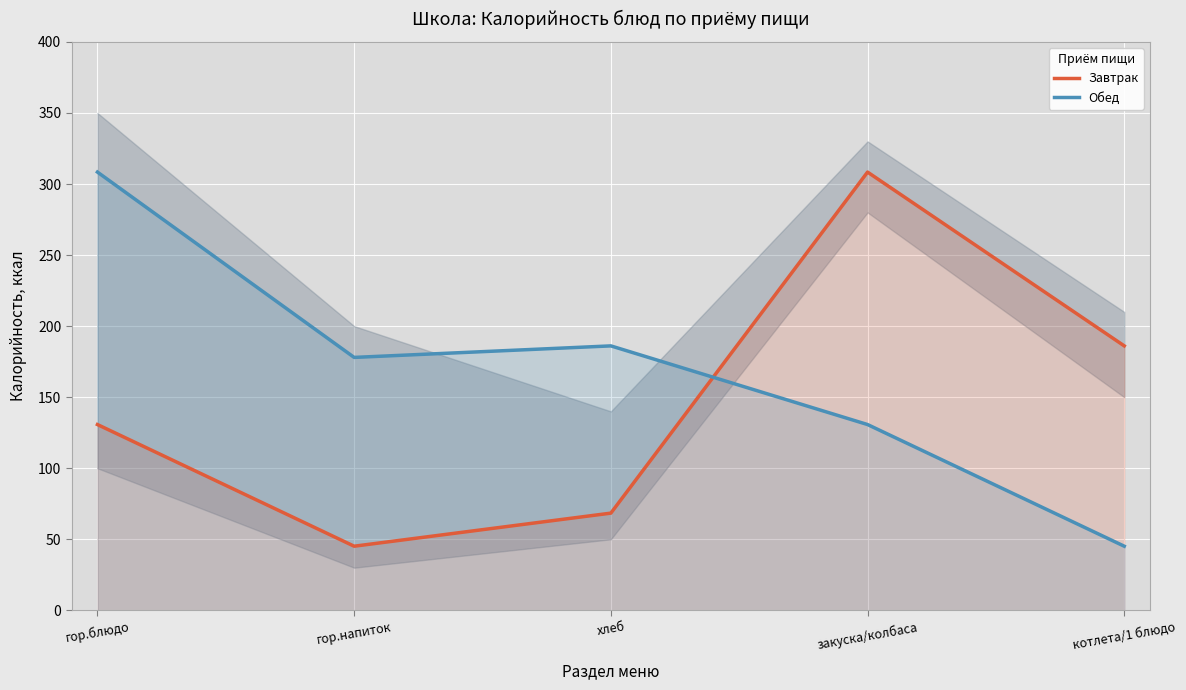

How many lines are shown in the chart?

2